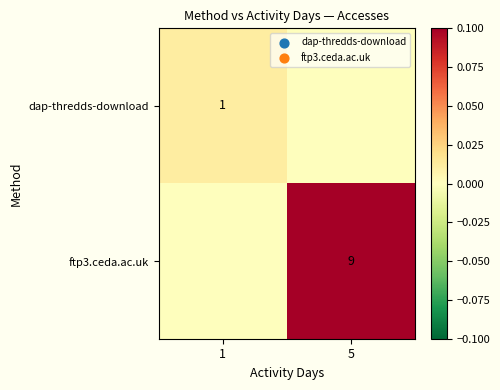

Is it true that ftp3.ceda.ac.uk equals 9 at 5?

True